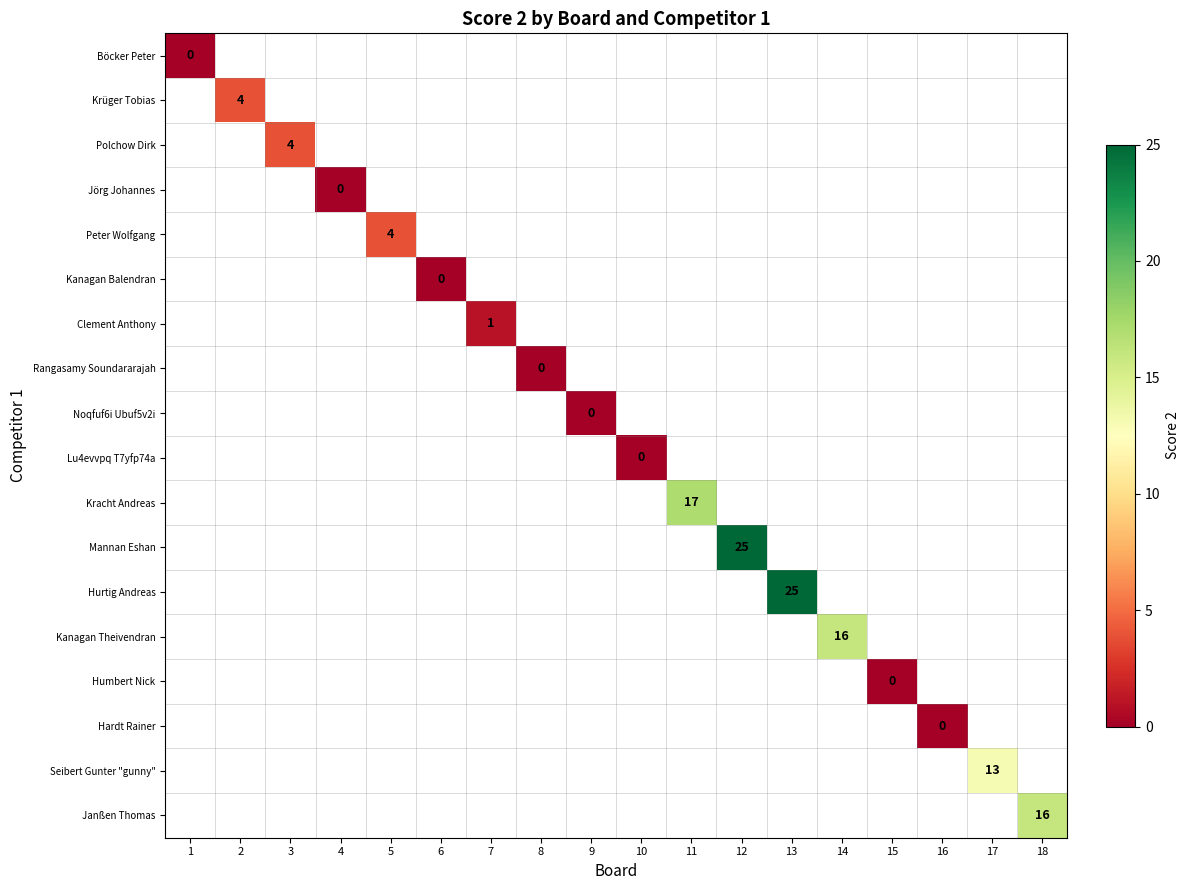

Is the value of Noqfuf6i Ubuf5v2i at 16 greater than the value of Seibert Gunter "gunny" at 10?

No